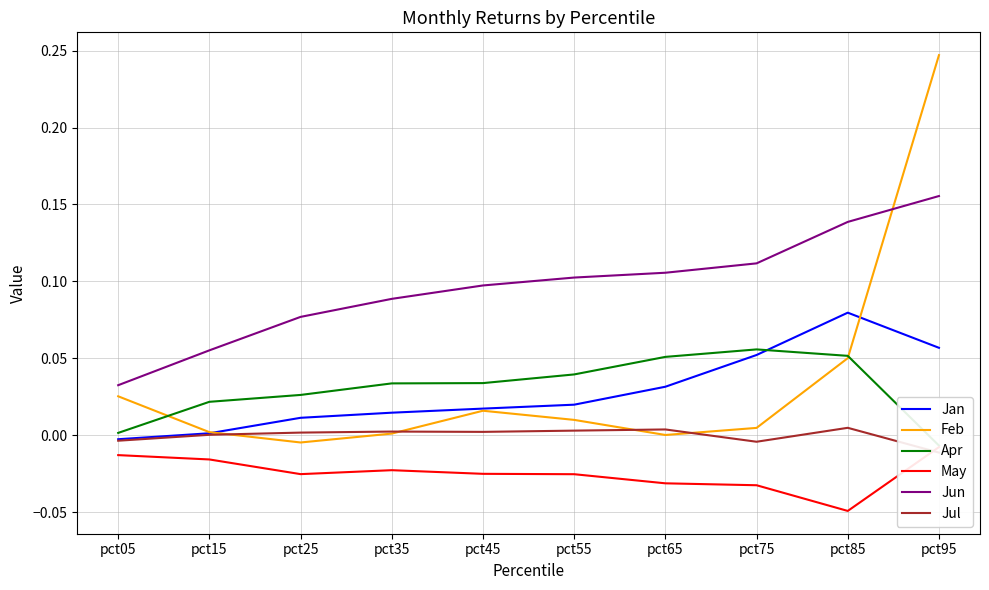

Which series has the widest spread of values?

Feb